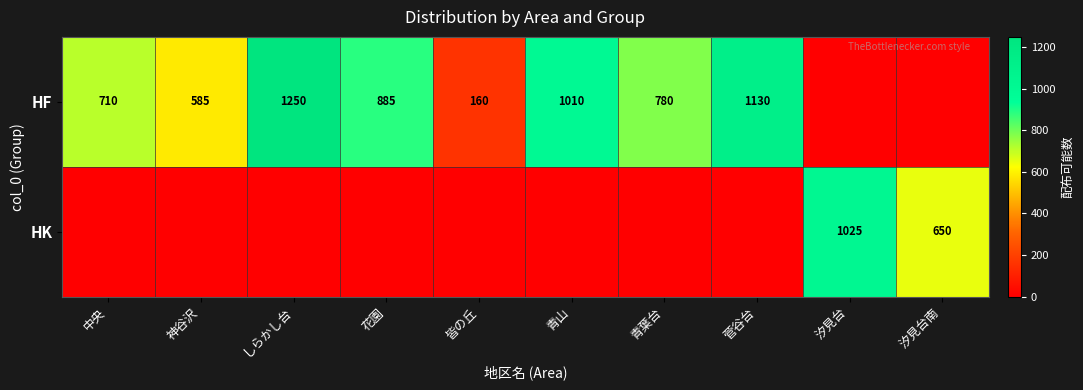

The value of HF at 青山 is 1010. True or false?

True